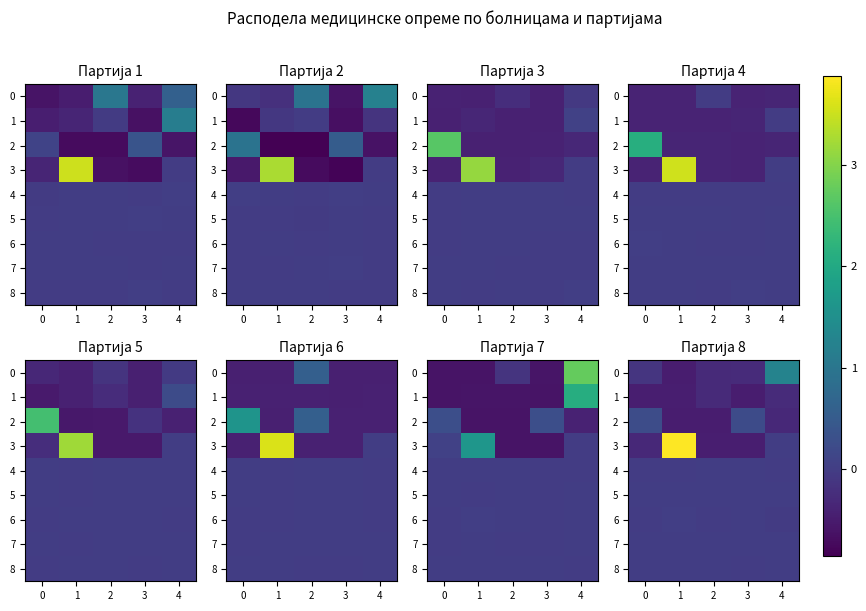

Which series has the largest total across all categories?

row_3